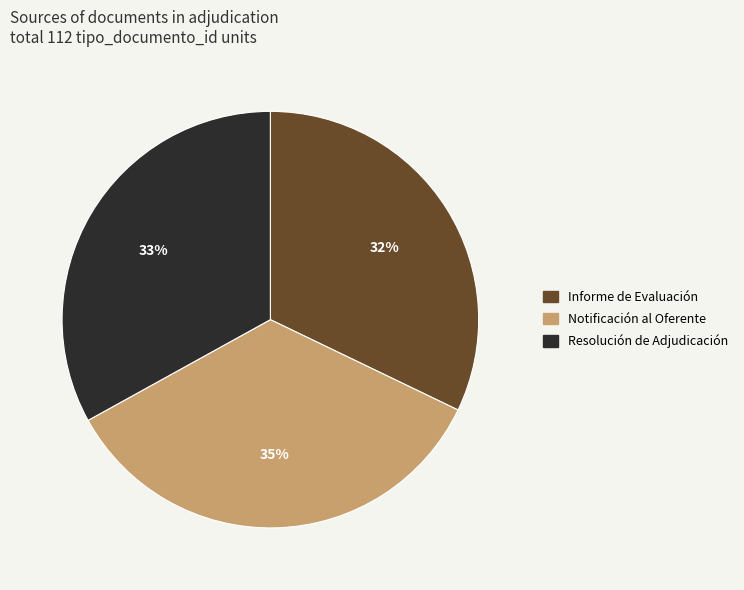

Rank the categories by value from lowest to highest.

Informe de Evaluación, Resolución de Adjudicación, Notificación al Oferente